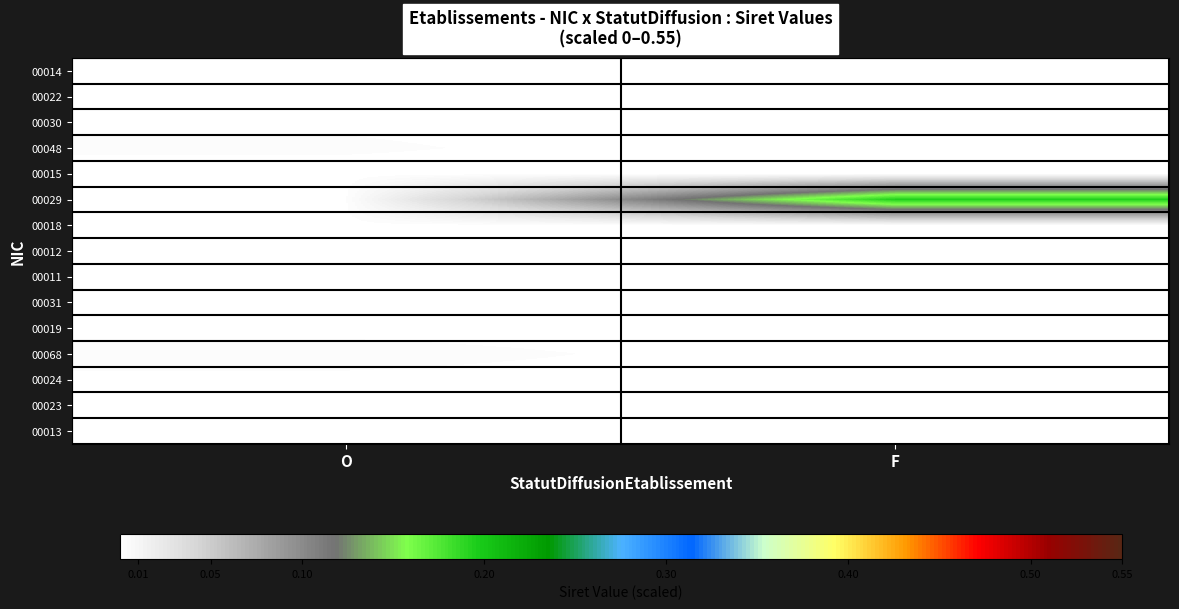

Rank the series by their maximum value, from highest to lowest.

00029, 00068, 00048, 00031, 00030, 00024, 00018, 00023, 00022, 00019, 00015, 00014, 00013, 00012, 00011